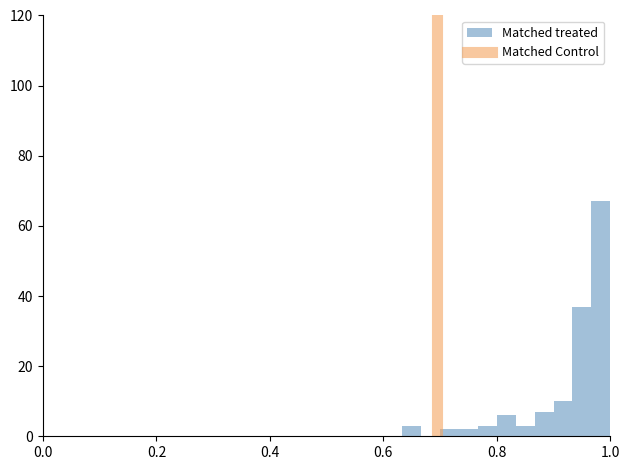

Read against the x-axis, roughly where is the centre of the tallest bar?

0.98